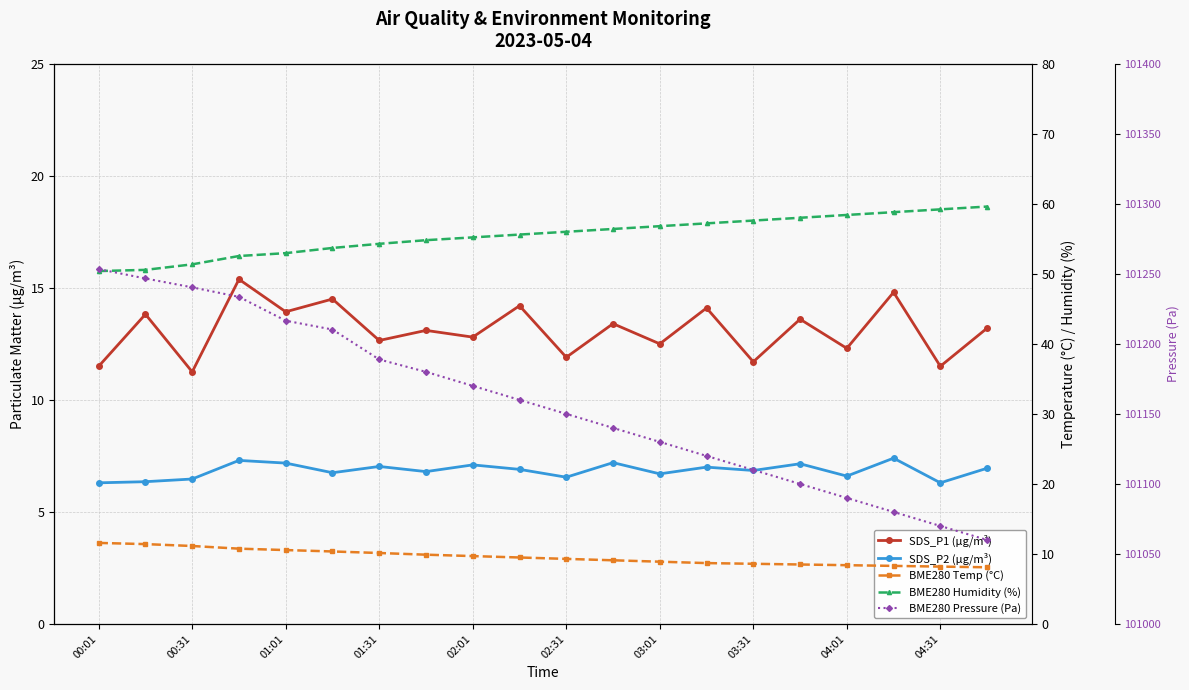

What is the difference between the maximum and second lowest values in the SDS_P2 (µg/m³) series?

1.1